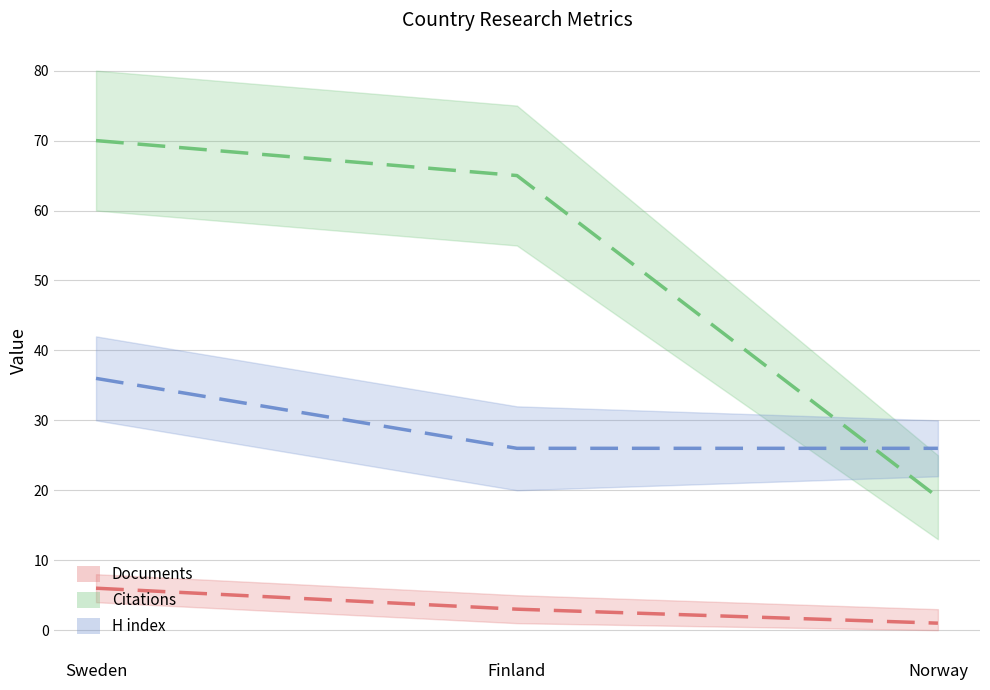

What value does the Documents series have at Norway?

1